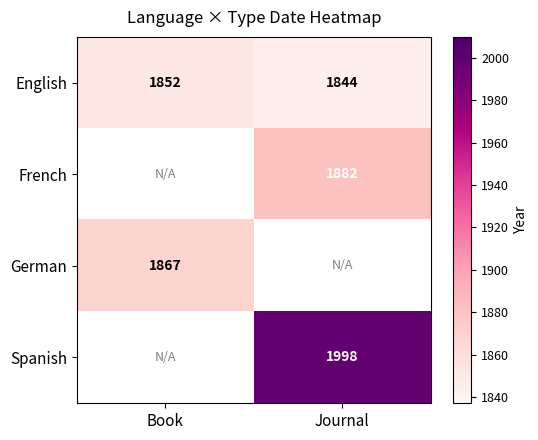

What is the difference between the maximum and minimum values in the English series?

8